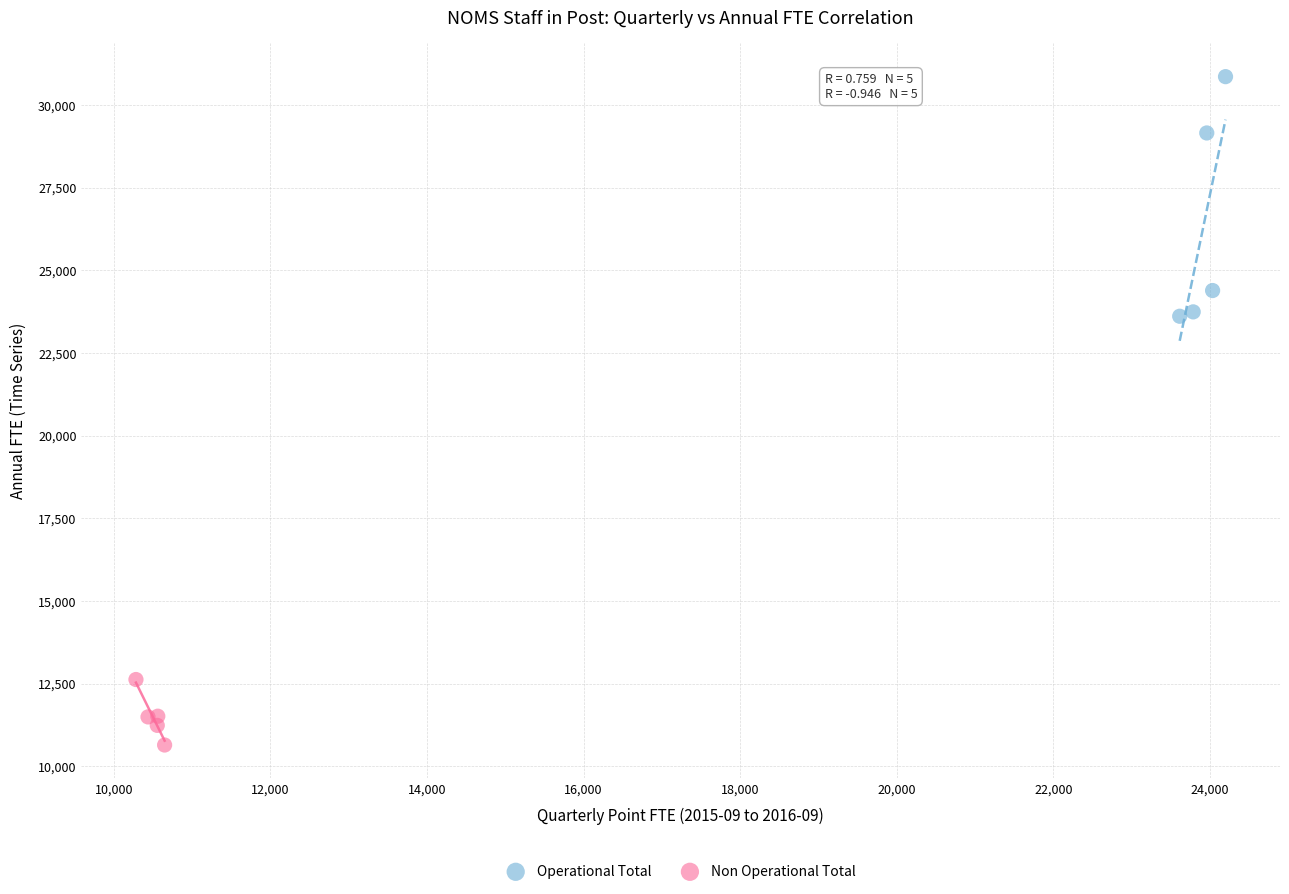

Which series reaches the minimum Y coordinate?

Non Operational Total